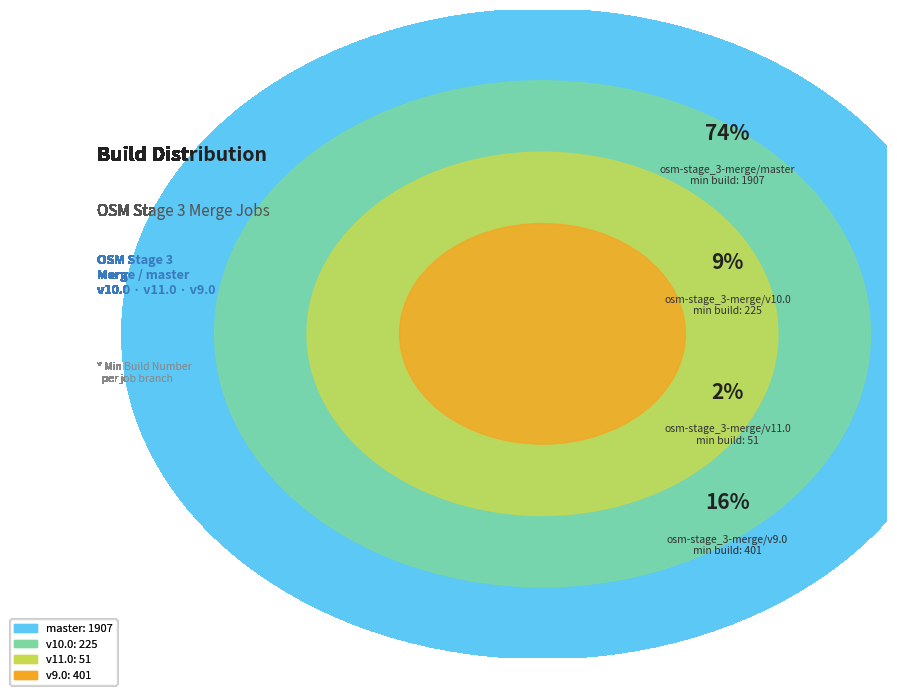

What is the smallest slice in the pie chart?

osm-stage_3-merge/v11.0